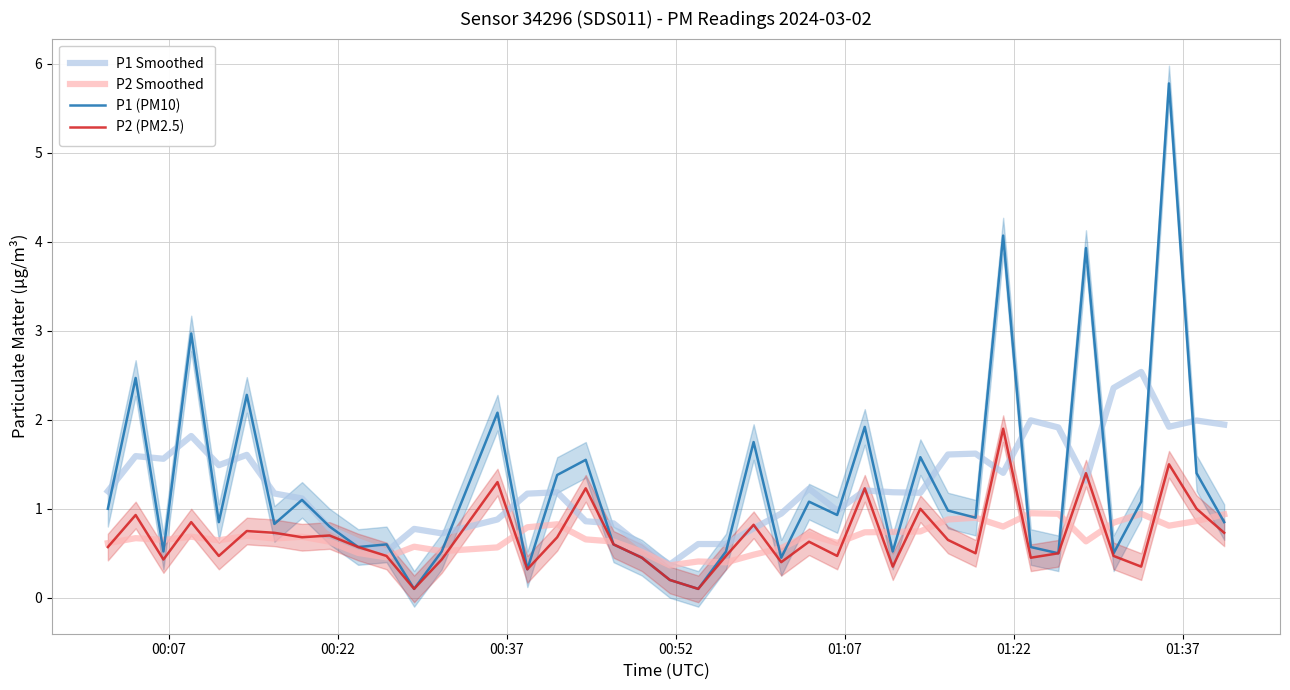

What is the difference between the second highest and minimum values in the P1 Smoothed series?

2.0